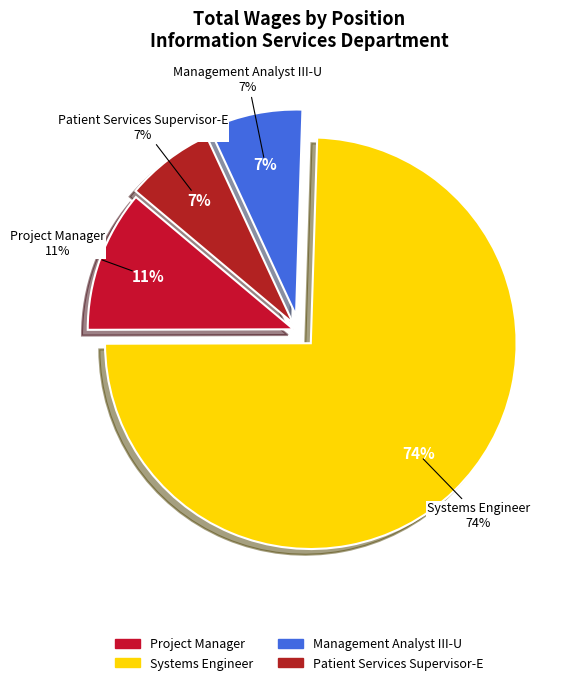

Does Systems Engineer represent more than half of the total?

Yes